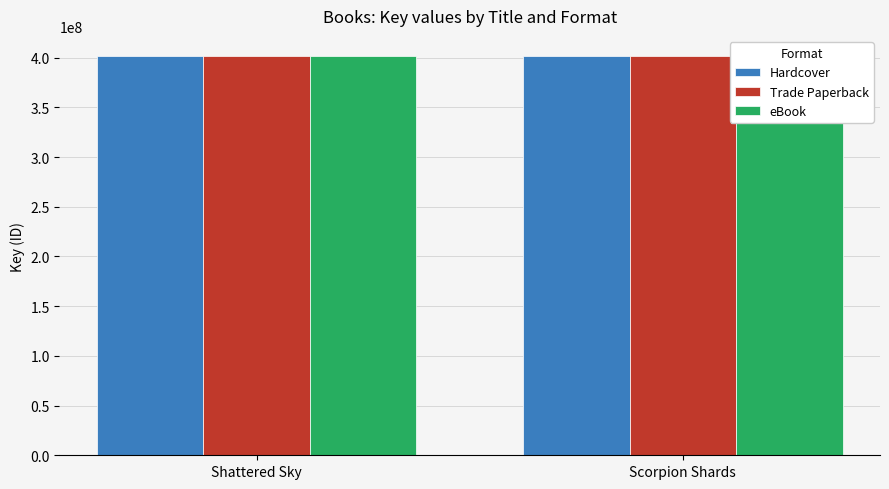

What is the difference between the Trade Paperback values at Shattered Sky and Scorpion Shards?

934